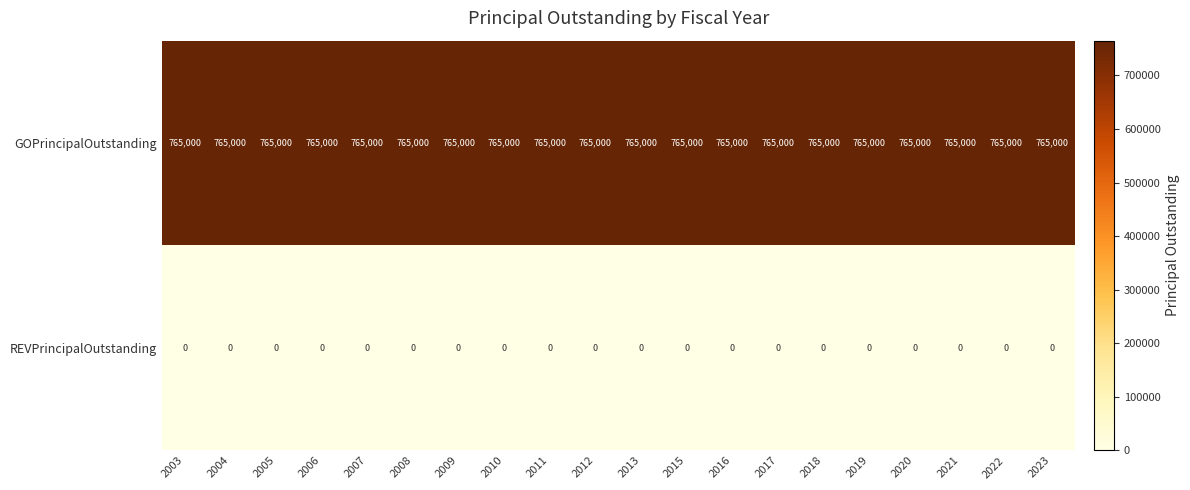

At how many categories does at least one series exceed 484281?

20